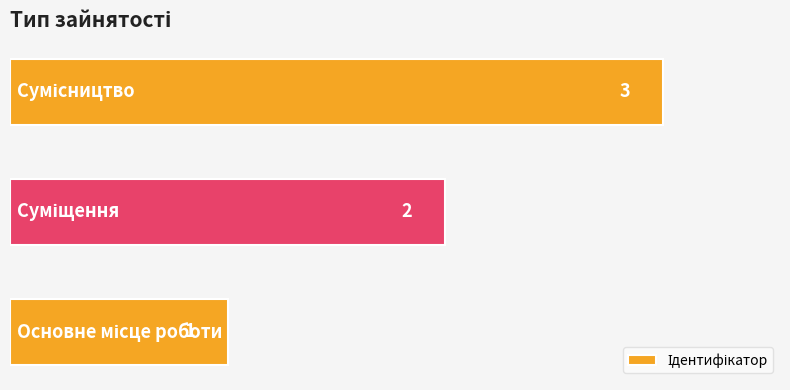

What is the greatest value displayed?

3